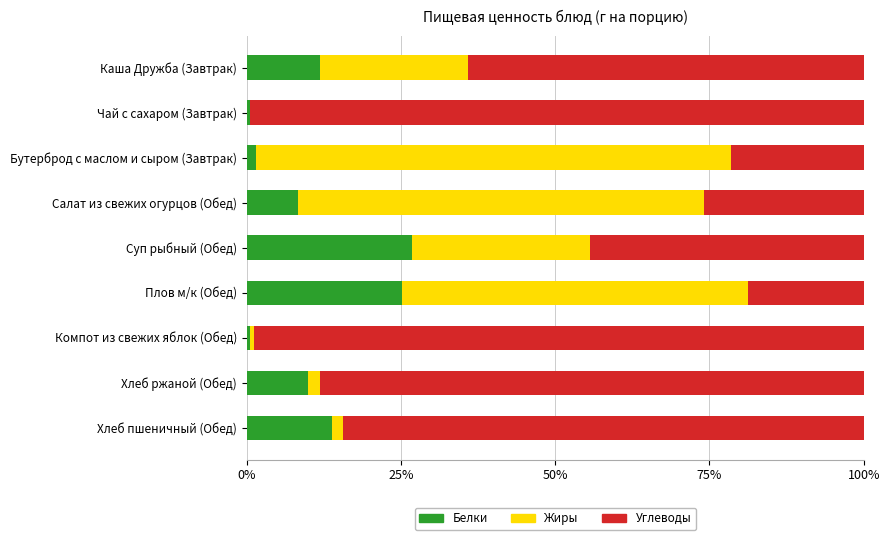

What is the sum of all Белки values?

98.5